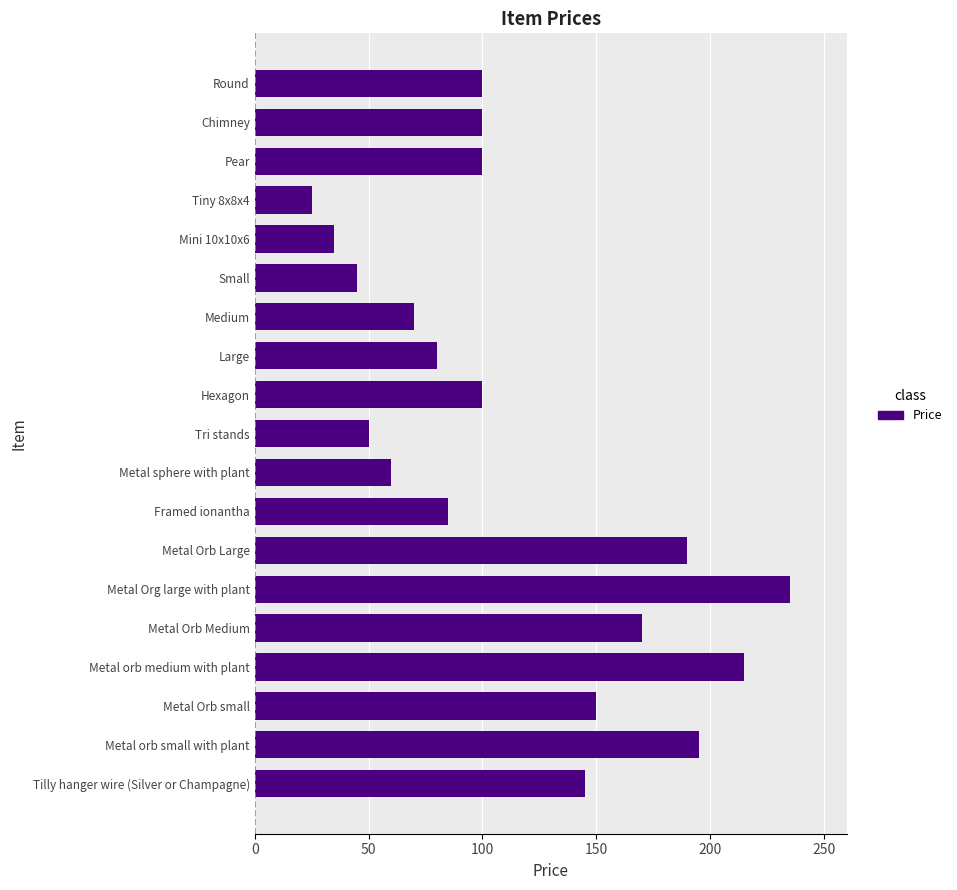

At which label is the value closest to 130?

Tilly hanger wire (Silver or Champagne)